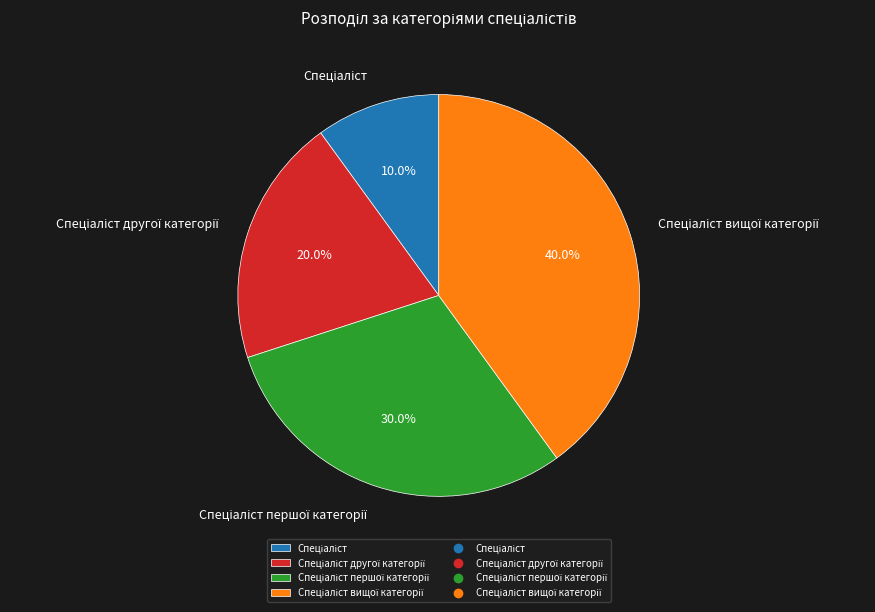

Is there any slice that represents more than half of the pie?

No